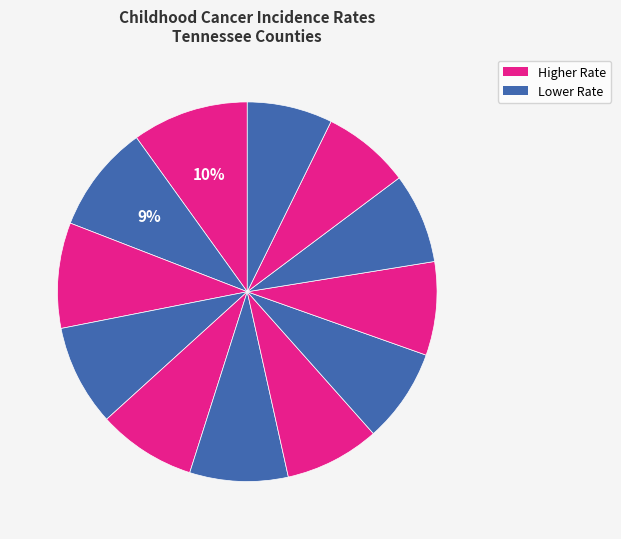

Count the number of slices in the pie.

12